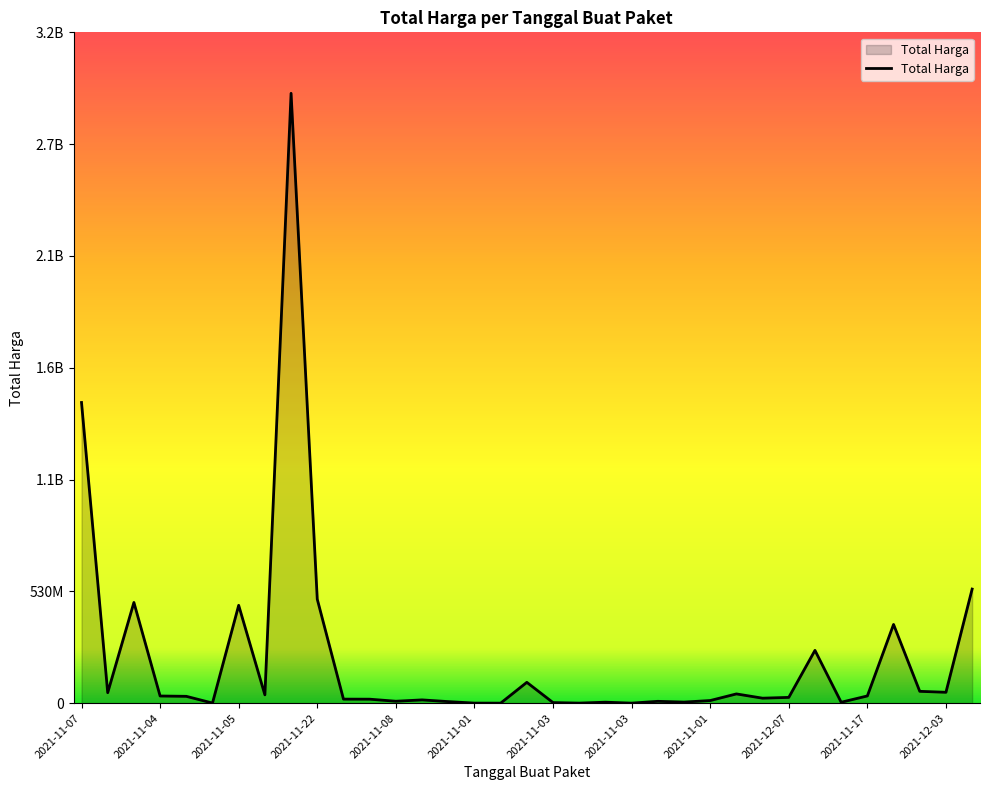

What is the value of the 18th point from the left?

78000